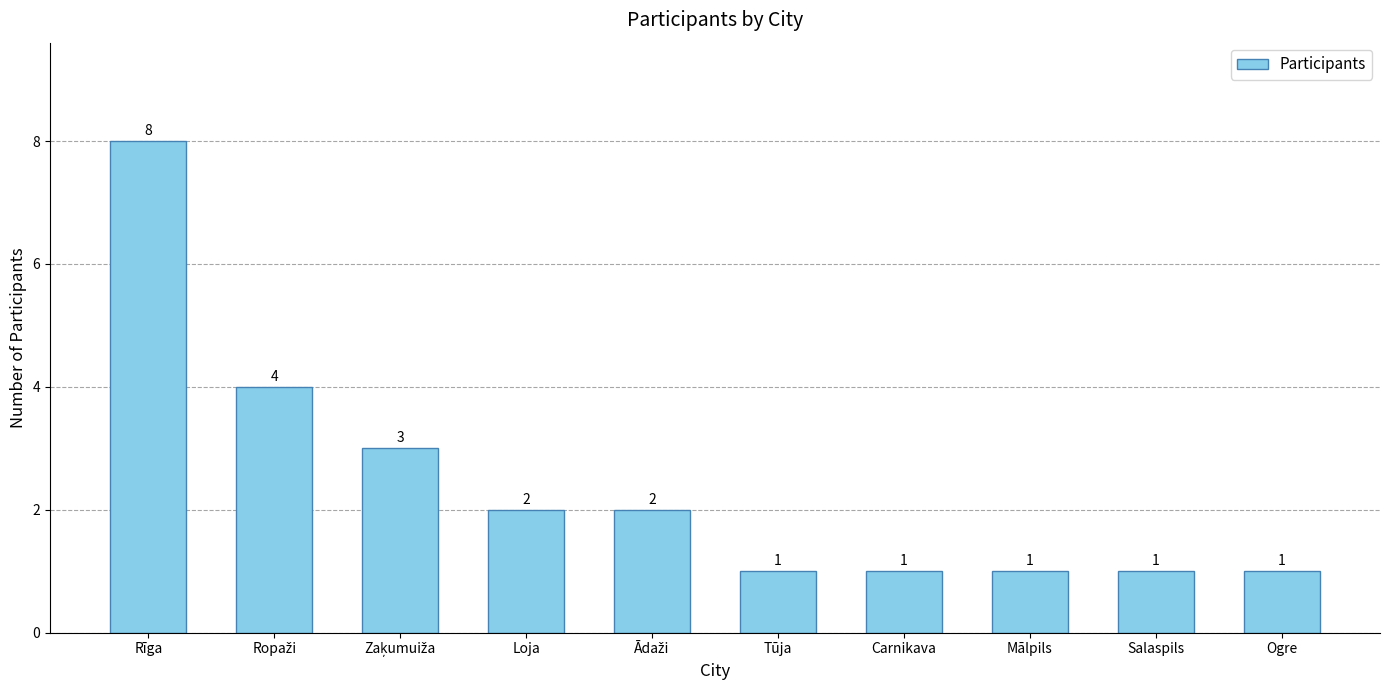

How many values are below 2?

5